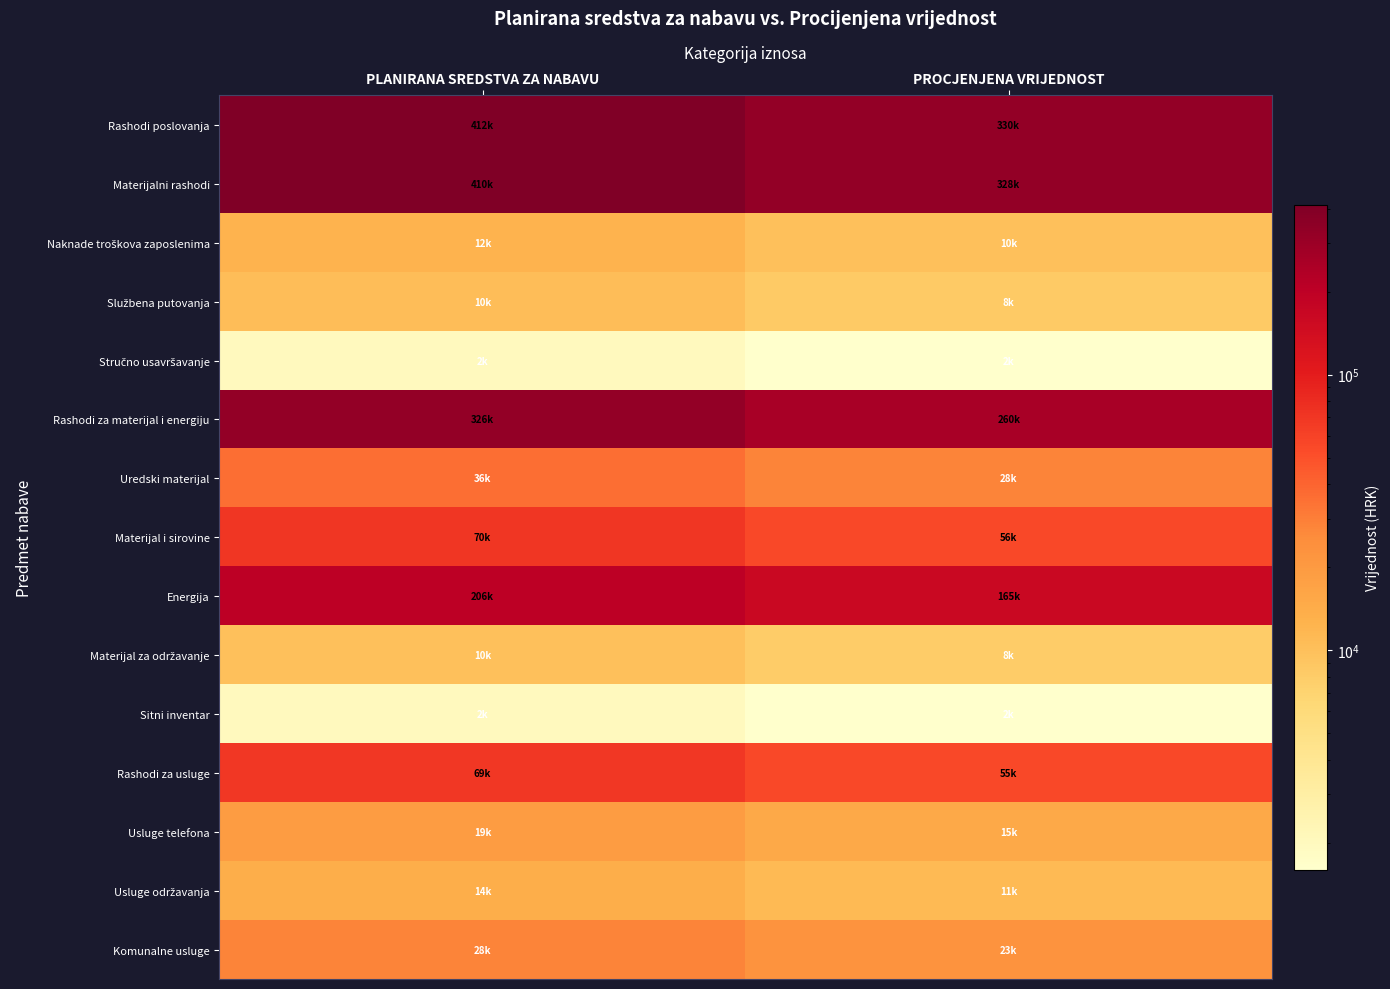

Rank the series by their maximum value, from highest to lowest.

Rashodi poslovanja, Materijalni rashodi, Rashodi za materijal i energiju, Energija, Materijal i sirovine, Rashodi za usluge, Uredski materijal, Komunalne usluge, Usluge telefona, Usluge održavanja, Naknade troškova zaposlenima, Službena putovanja, Materijal za održavanje, Stručno usavršavanje, Sitni inventar